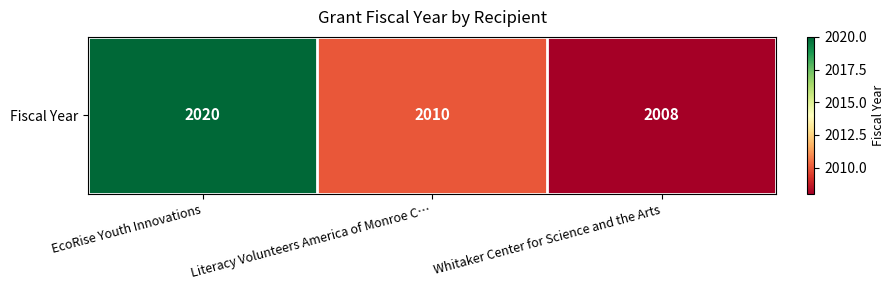

Rank the categories by value from lowest to highest.

Whitaker Center for Science and the Arts, Literacy Volunteers America of Monroe C…, EcoRise Youth Innovations